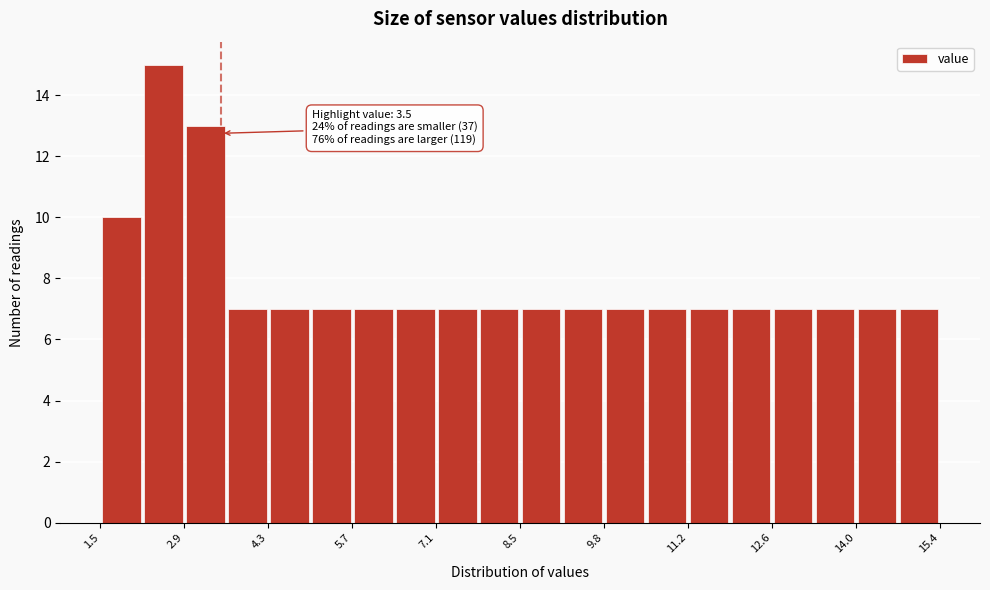

Read against the x-axis, roughly where is the centre of the tallest bar?

2.6